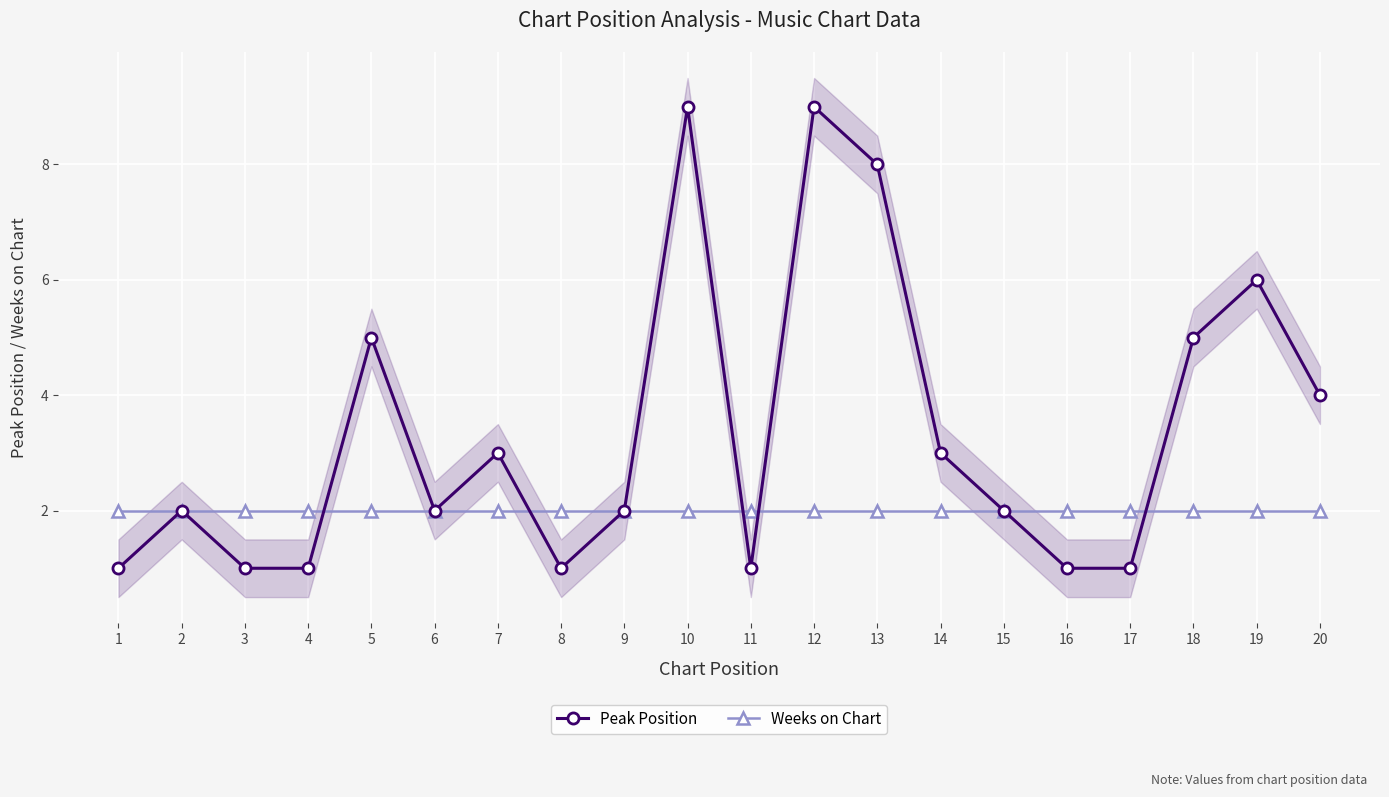

Where is Peak Position nearest to the value 5?

5